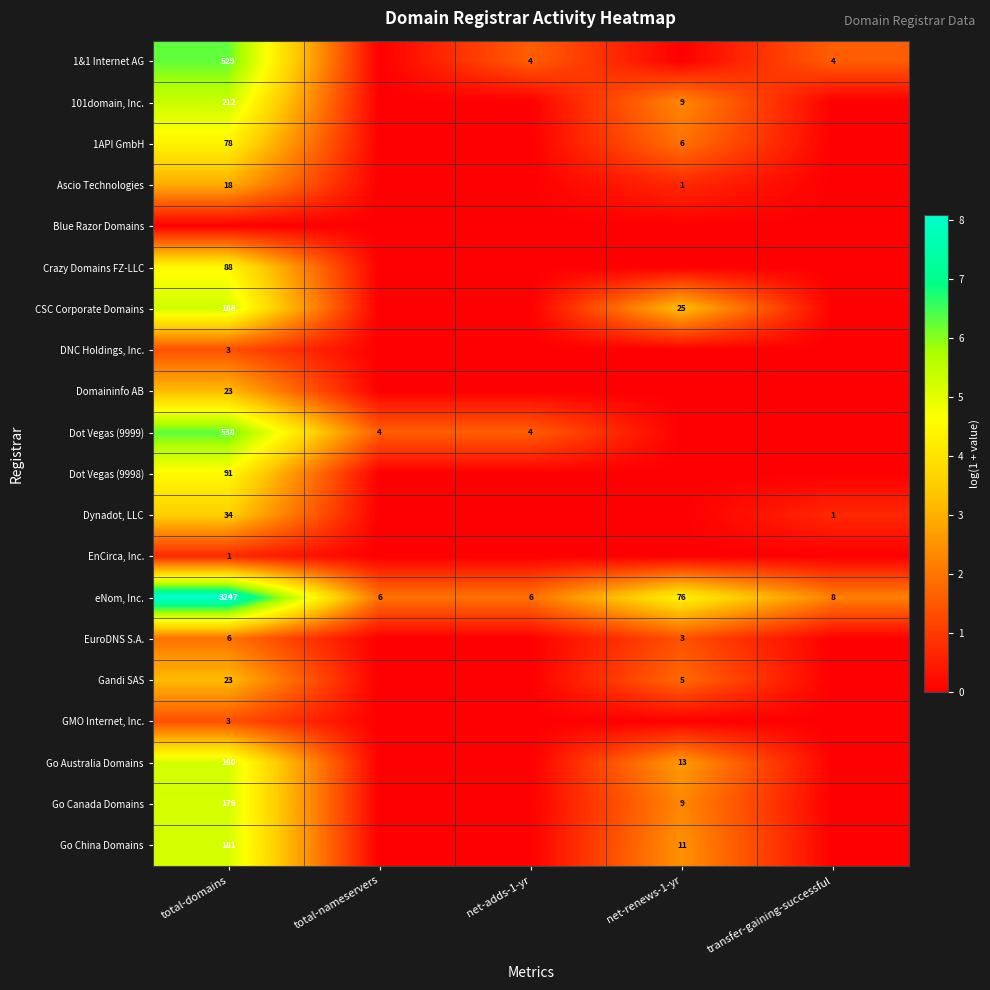

Is the value of Domaininfo AB at total-domains greater than the value of Ascio Technologies at total-domains?

Yes